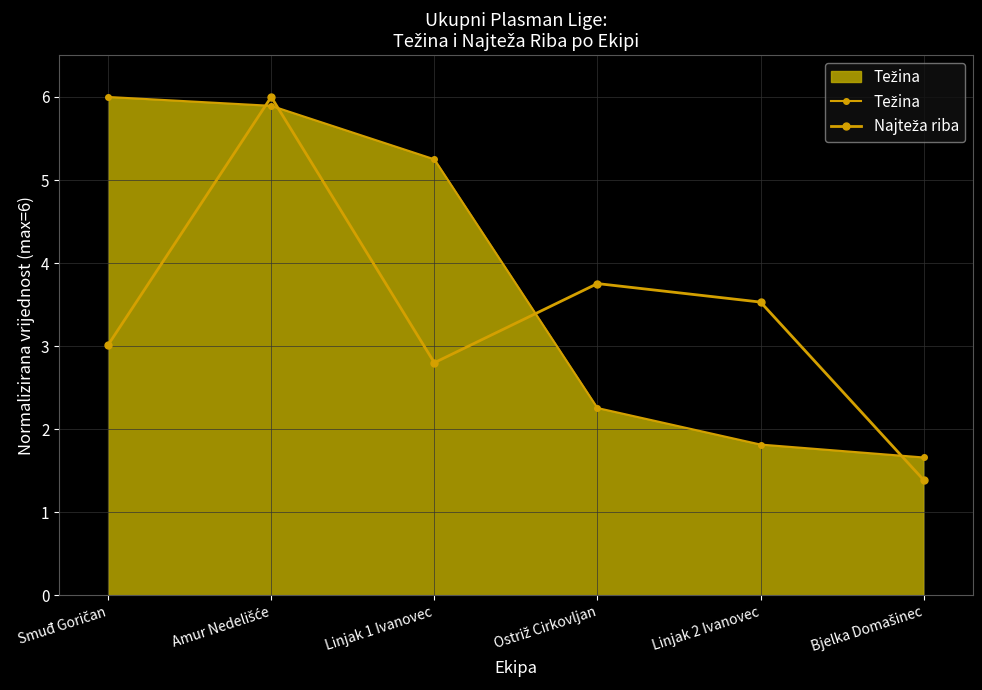

Reading left to right, list all the values displayed in this chart.

Težina: 6.0	5.9	5.2	2.3	1.8	1.7
Najteža riba: 3.0	6.0	2.8	3.8	3.5	1.4